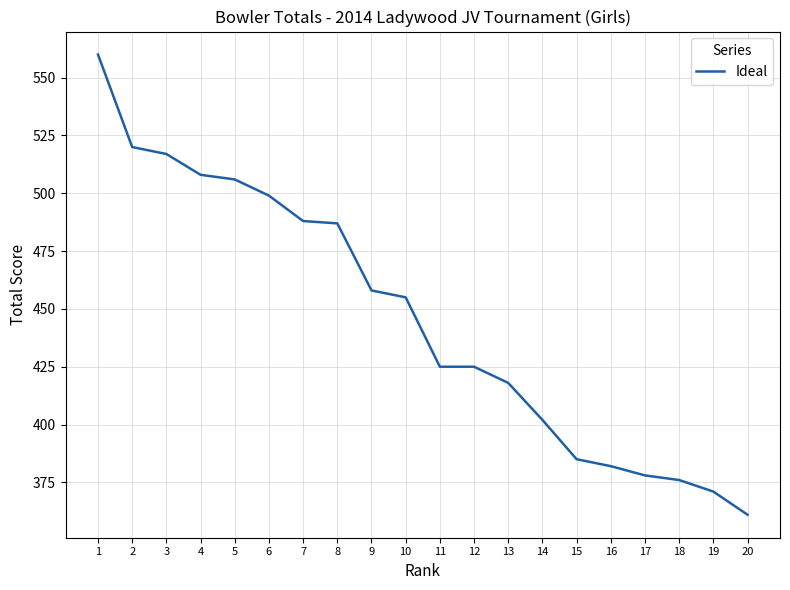

The value at 9 is 458. True or false?

True